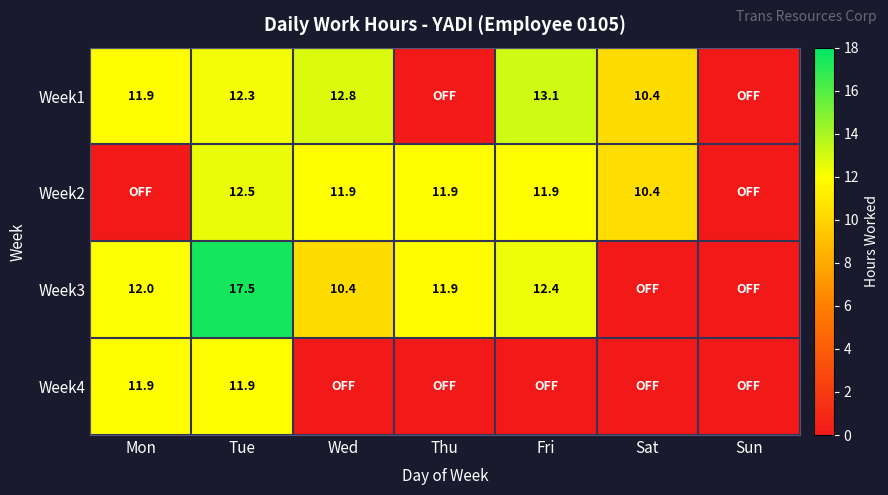

The Week1 series shows 13.1 at Fri. True or false?

True